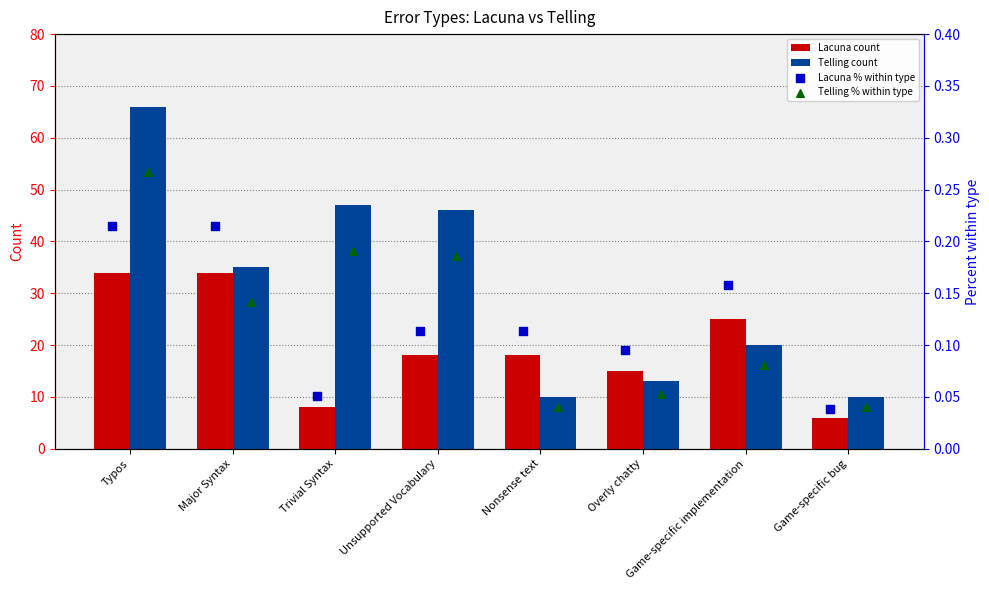

What are all the series names shown in the legend?

Lacuna count, Telling count, Lacuna % within type, Telling % within type